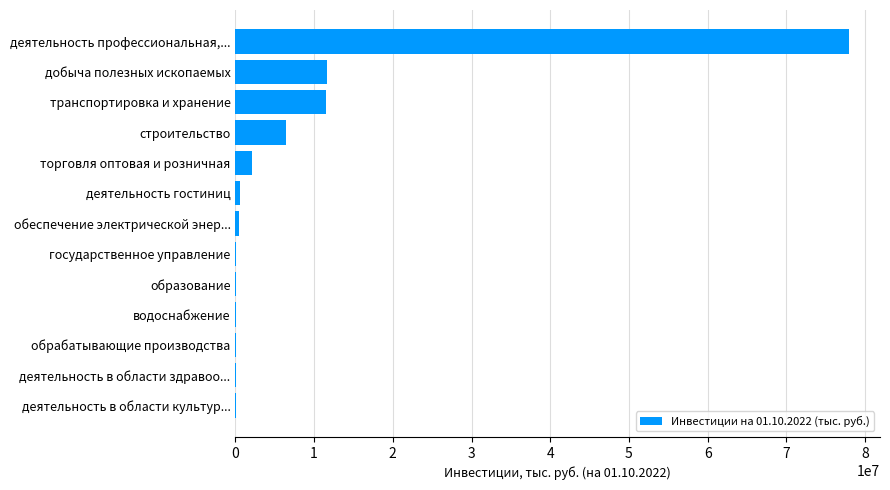

What is the maximum value shown in the chart?

77986452